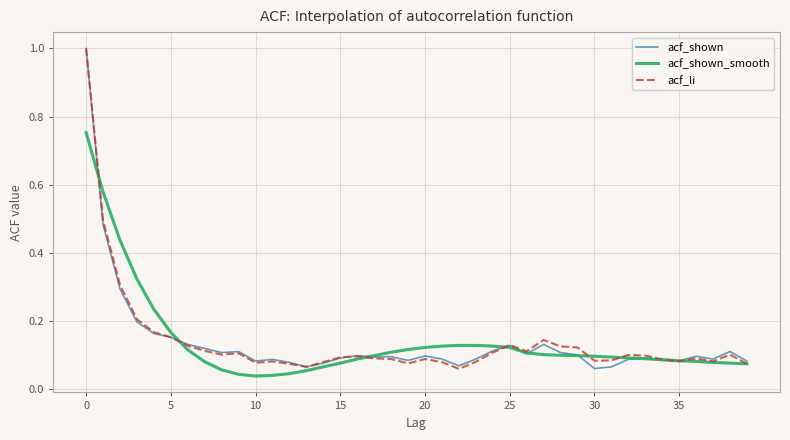

List the series in order of their overall mean, highest first.

acf_shown_smooth, acf_li, acf_shown